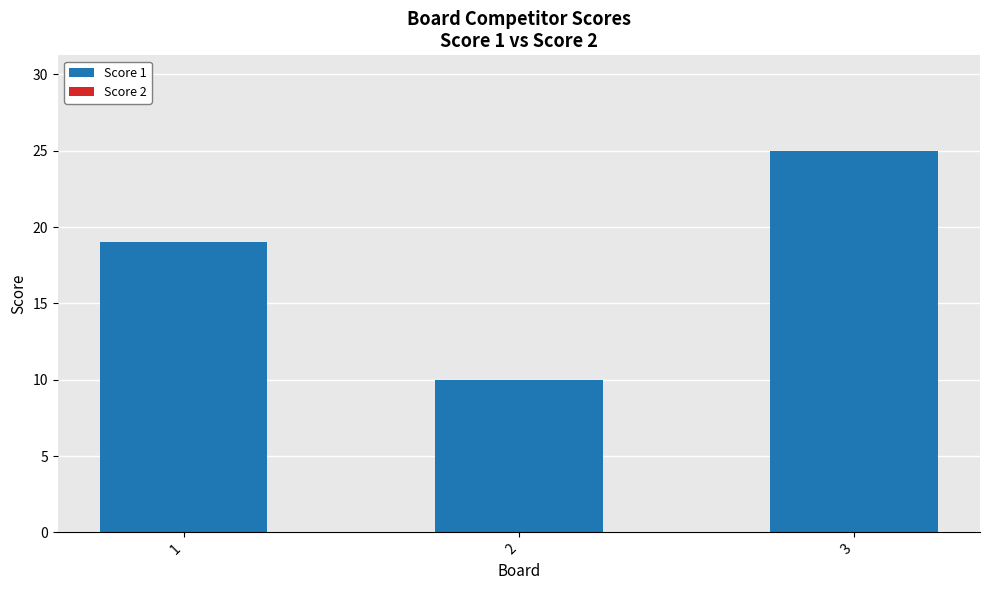

How many categories are shown in the chart?

3